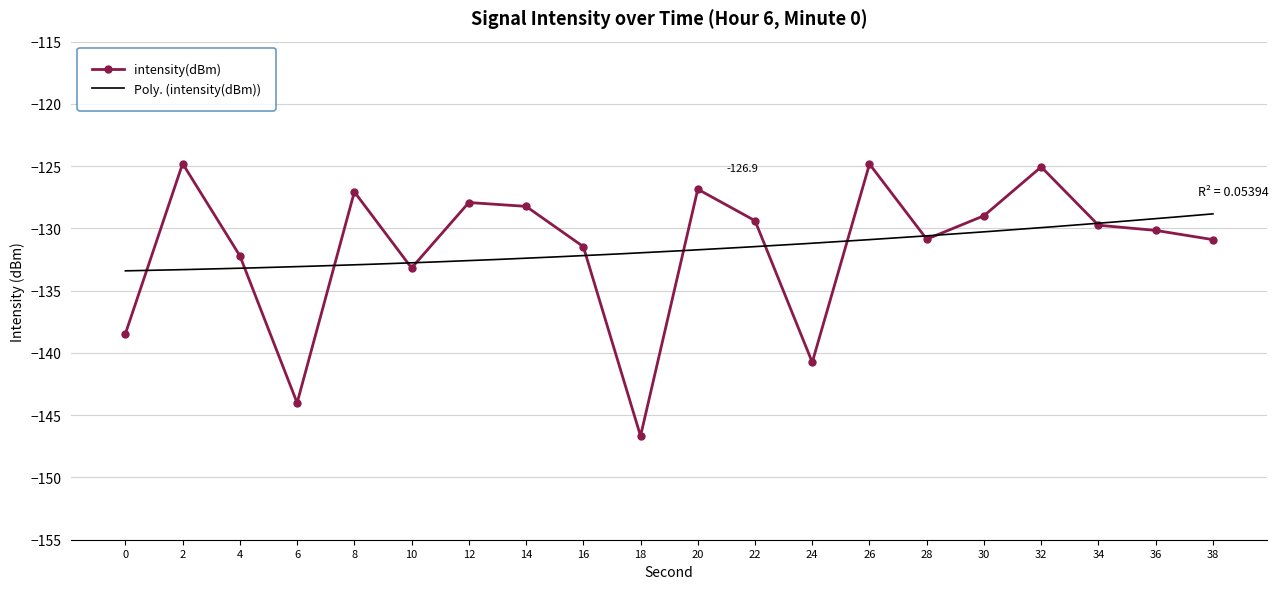

What is the change in value from 12 to 26?

+3.1